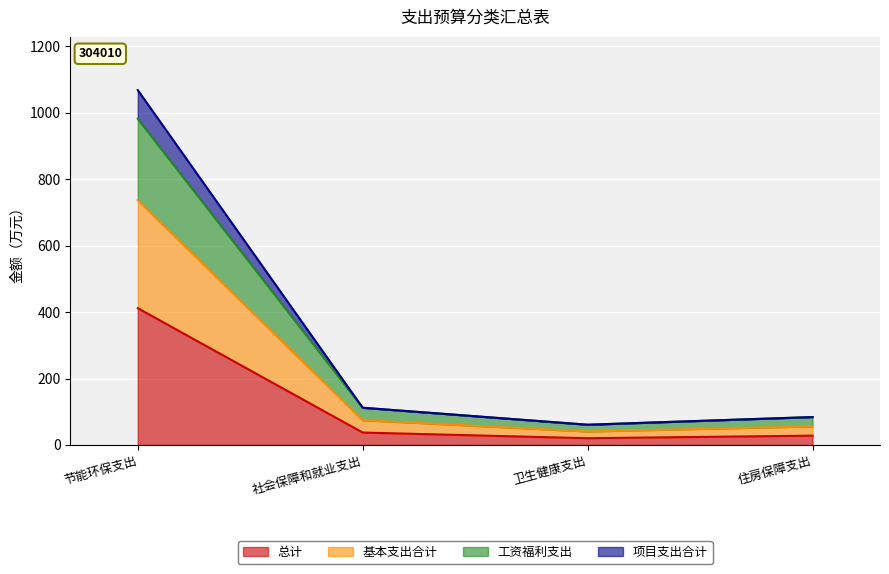

The 基本支出合计 series shows 409.5 at 节能环保支出. True or false?

False